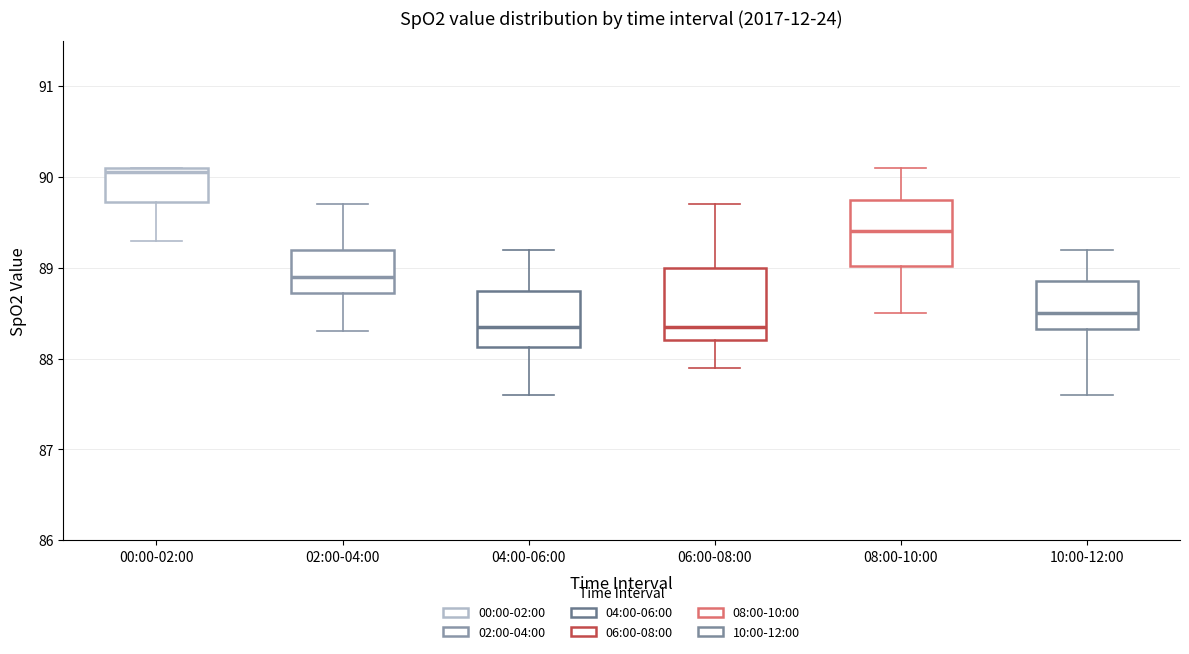

Reading left to right, transcribe this box plot: for each box, give where its median line is, the range the box spans, and where its two whiskers end, as read against the y-axis. The values are not printed on the chart, so give them approximately, as read against the axis.

00:00-02:00: median 90.1 (just below the box's upper edge), box 89.7 to 90.1, whiskers 89.3 to 90.1
02:00-04:00: median 88.9, box 88.7 to 89.2, whiskers 88.3 to 89.7
04:00-06:00: median 88.4, box 88.1 to 88.8, whiskers 87.6 to 89.2
06:00-08:00: median 88.4, box 88.2 to 89.0, whiskers 87.9 to 89.7
08:00-10:00: median 89.4, box 89.0 to 89.8, whiskers 88.5 to 90.1
10:00-12:00: median 88.5, box 88.3 to 88.9, whiskers 87.6 to 89.2